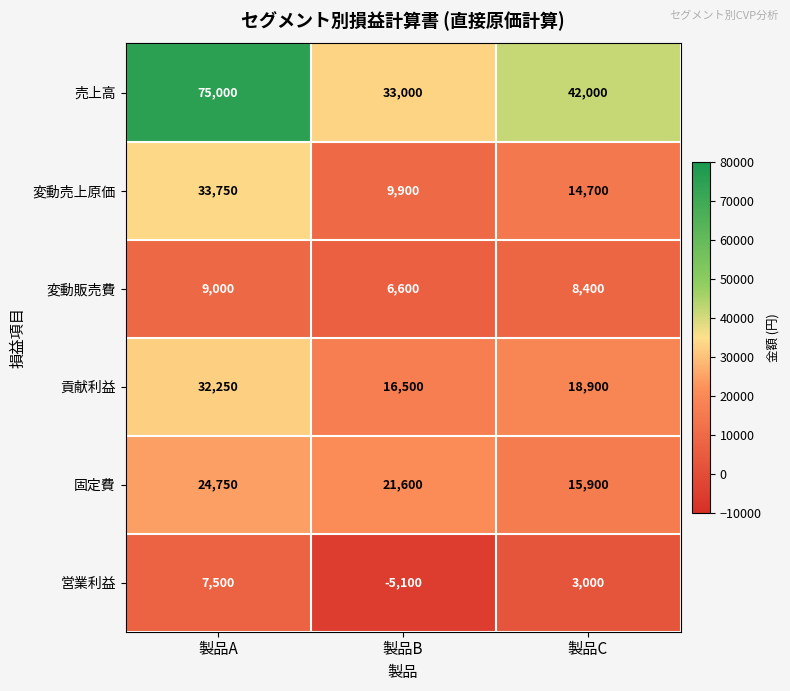

Reading left to right, extract all data points from this chart.

売上高: 75000	33000	42000
変動売上原価: 33750	9900	14700
変動販売費: 9000	6600	8400
貢献利益: 32250	16500	18900
固定費: 24750	21600	15900
営業利益: 7500	-5100	3000